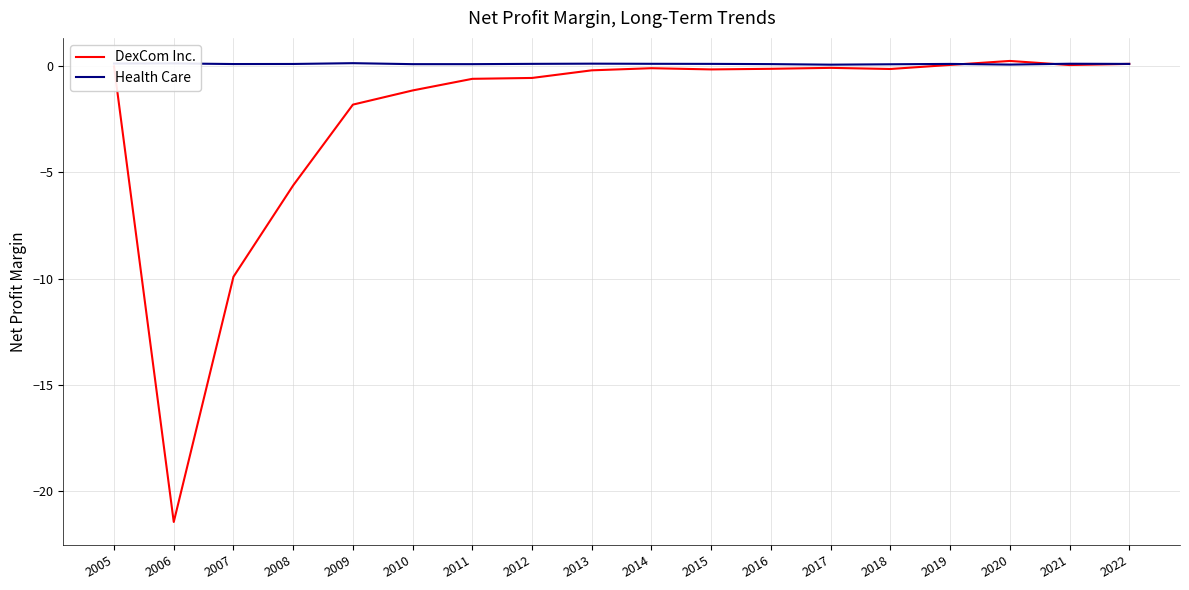

What is the average value of the Health Care series?

0.1